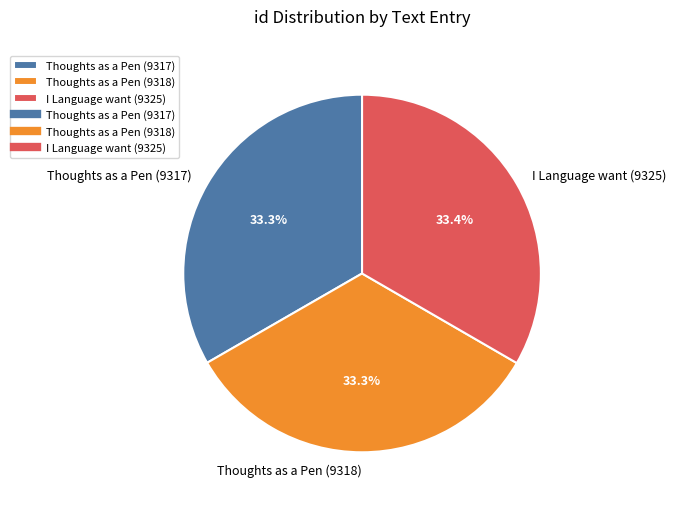

Does Thoughts as a Pen (9318) account for over 50% of the chart?

No